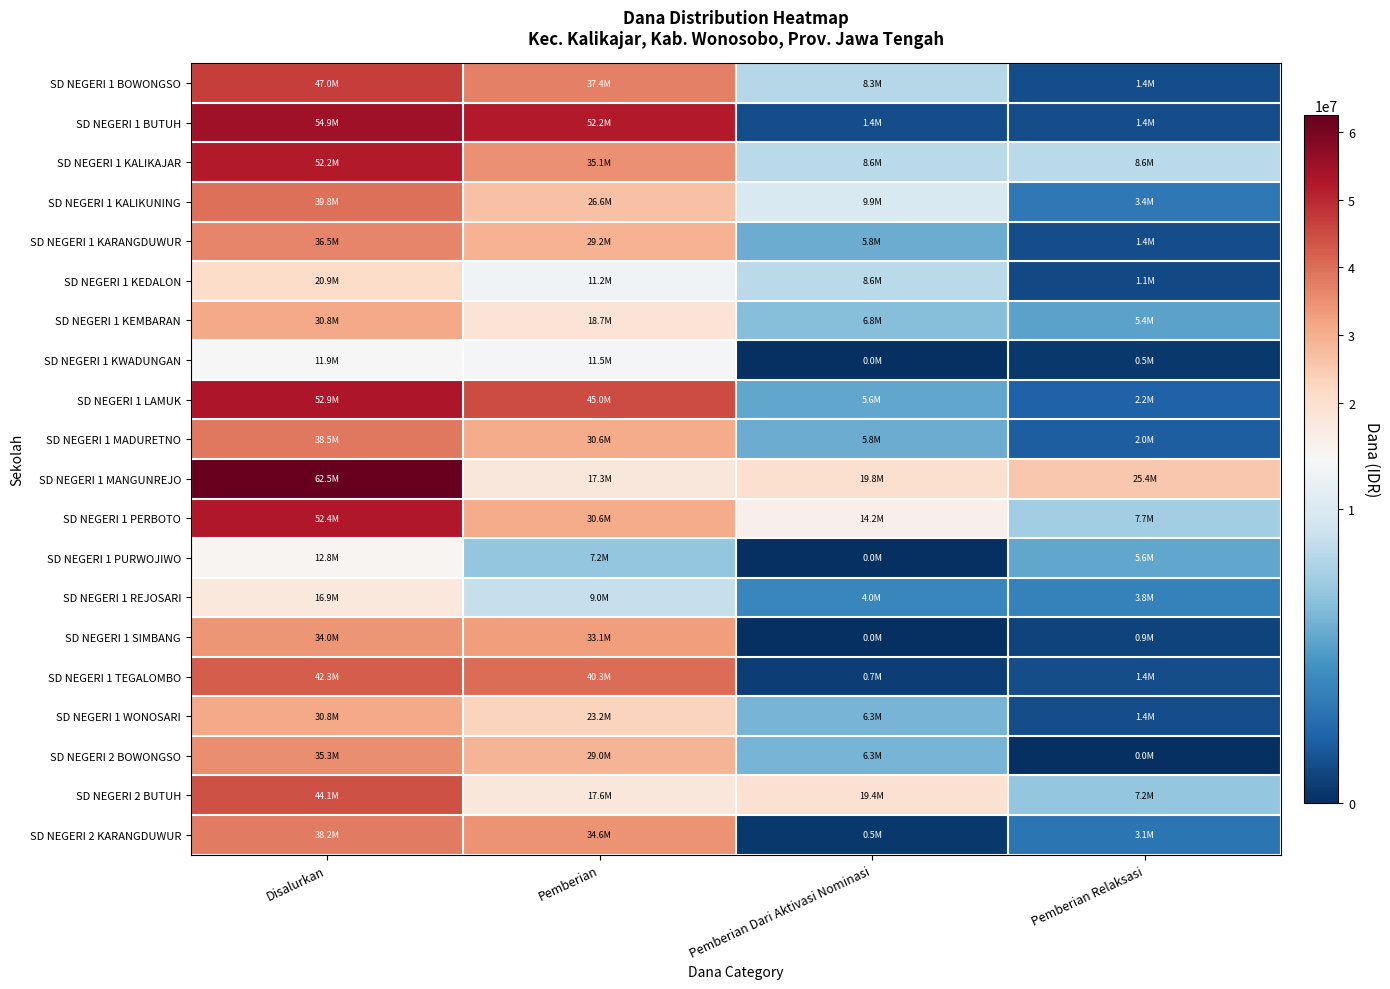

Rank the series by their maximum value, from highest to lowest.

SD NEGERI 1 MANGUNREJO, SD NEGERI 1 BUTUH, SD NEGERI 1 LAMUK, SD NEGERI 1 PERBOTO, SD NEGERI 1 KALIKAJAR, SD NEGERI 1 BOWONGSO, SD NEGERI 2 BUTUH, SD NEGERI 1 TEGALOMBO, SD NEGERI 1 KALIKUNING, SD NEGERI 1 MADURETNO, SD NEGERI 2 KARANGDUWUR, SD NEGERI 1 KARANGDUWUR, SD NEGERI 2 BOWONGSO, SD NEGERI 1 SIMBANG, SD NEGERI 1 KEMBARAN, SD NEGERI 1 WONOSARI, SD NEGERI 1 KEDALON, SD NEGERI 1 REJOSARI, SD NEGERI 1 PURWOJIWO, SD NEGERI 1 KWADUNGAN